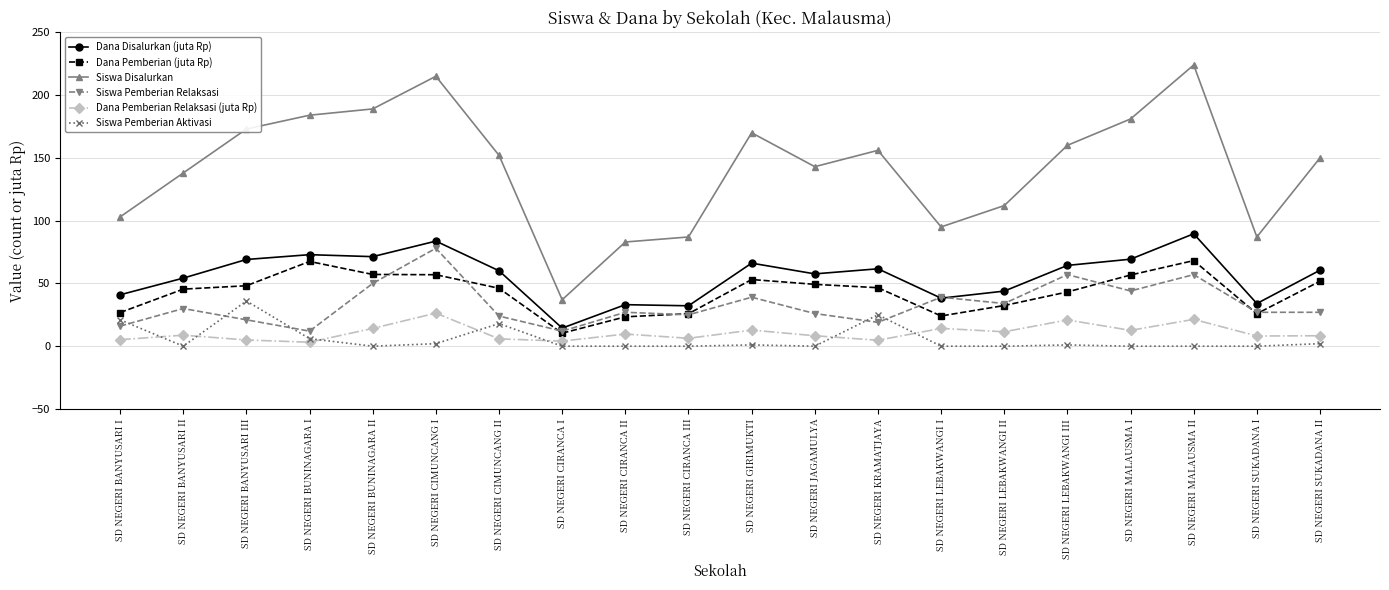

True or false: Dana Pemberian Relaksasi (juta Rp) has more than 2 points higher than both neighbors.

True